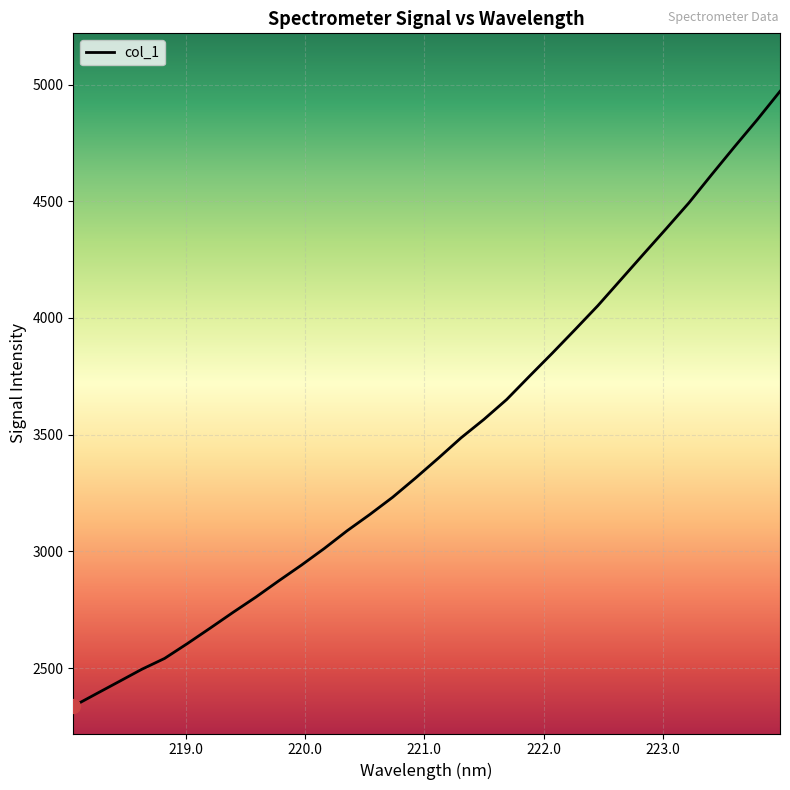

What is the minimum value shown in the chart?

2336.2